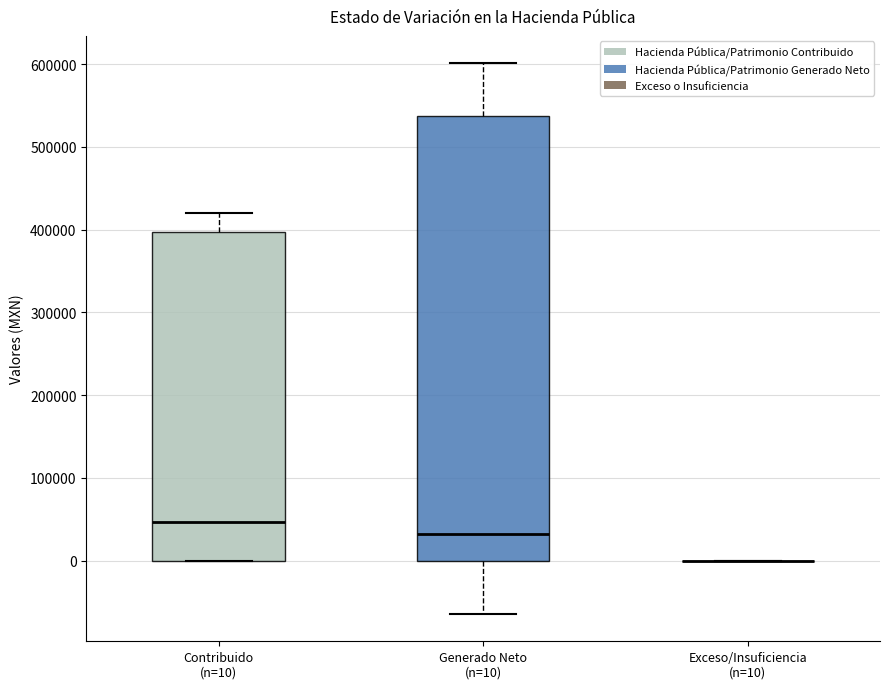

Reading left to right, transcribe this box plot: for each box, give where its median line is, the range the box spans, and where its two whiskers end, as read against the y-axis. The values are not printed on the chart, so give them approximately, as read against the axis.

Contribuido (n=10): median 50000, box 0 to 400000, whiskers 0 to 420000
Generado Neto (n=10): median 30000, box 0 to 540000, whiskers -60000 to 600000
Exceso/Insuficiencia (n=10): box collapsed to a line at 0, whiskers 0 to 0